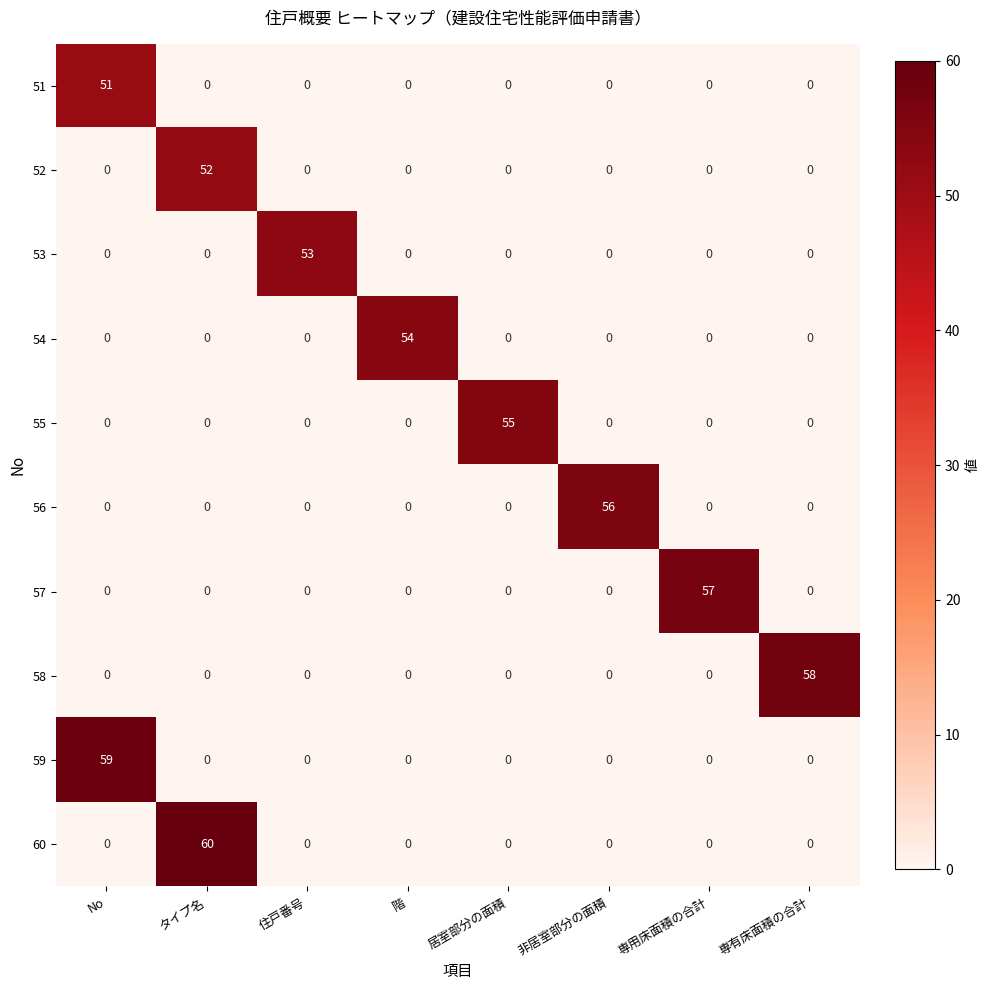

Rank the series by their maximum value, from highest to lowest.

60, 59, 58, 57, 56, 55, 54, 53, 52, 51